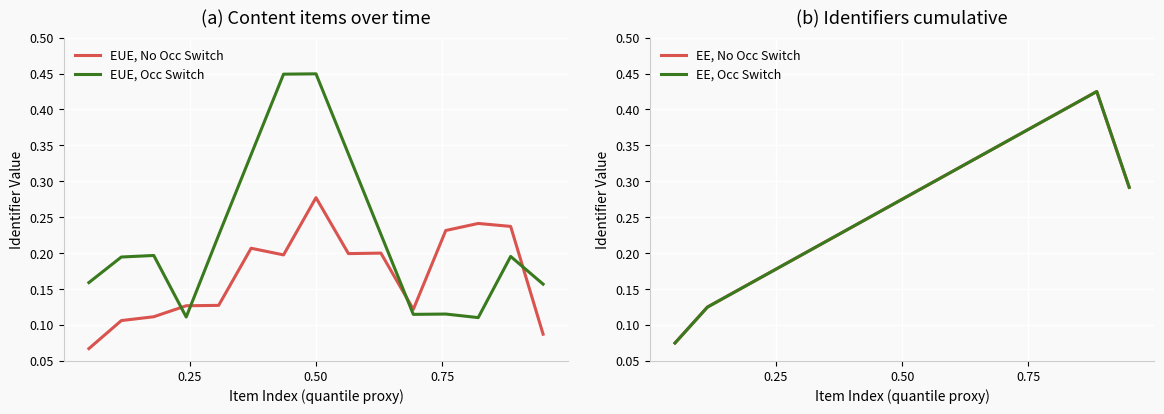

True or false: EUE, No Occ Switch and EUE, Occ Switch intersect in this chart.

True